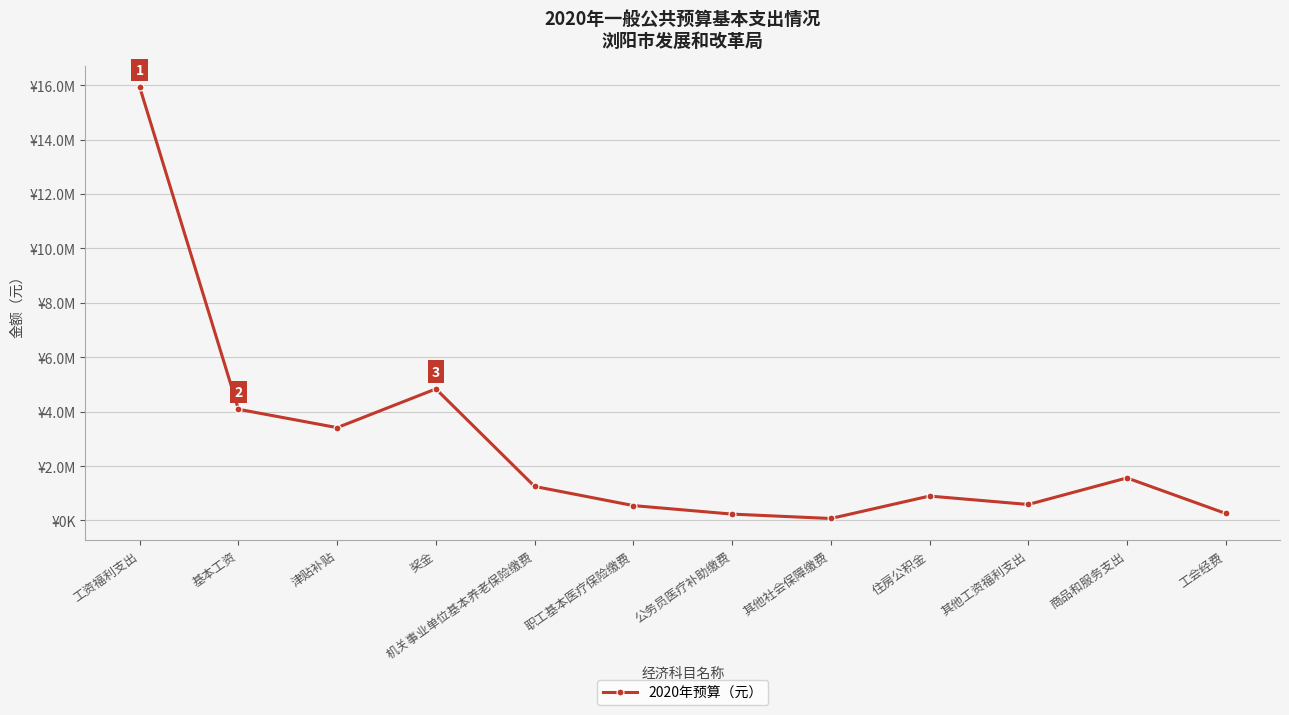

Reading left to right, transcribe all the data shown in this chart.

工资福利支出=15930248.7	基本工资=4087872.0	津贴补贴=3412788.0	奖金=4836156.0	机关事业单位基本养老保险缴费=1251749.8	职工基本医疗保险缴费=547640.5	公务员医疗补助缴费=234703.1	其他社会保障缴费=73105.8	住房公积金=897933.6	其他工资福利支出=588300.0	商品和服务支出=1565000.0	工会经费=258502.3